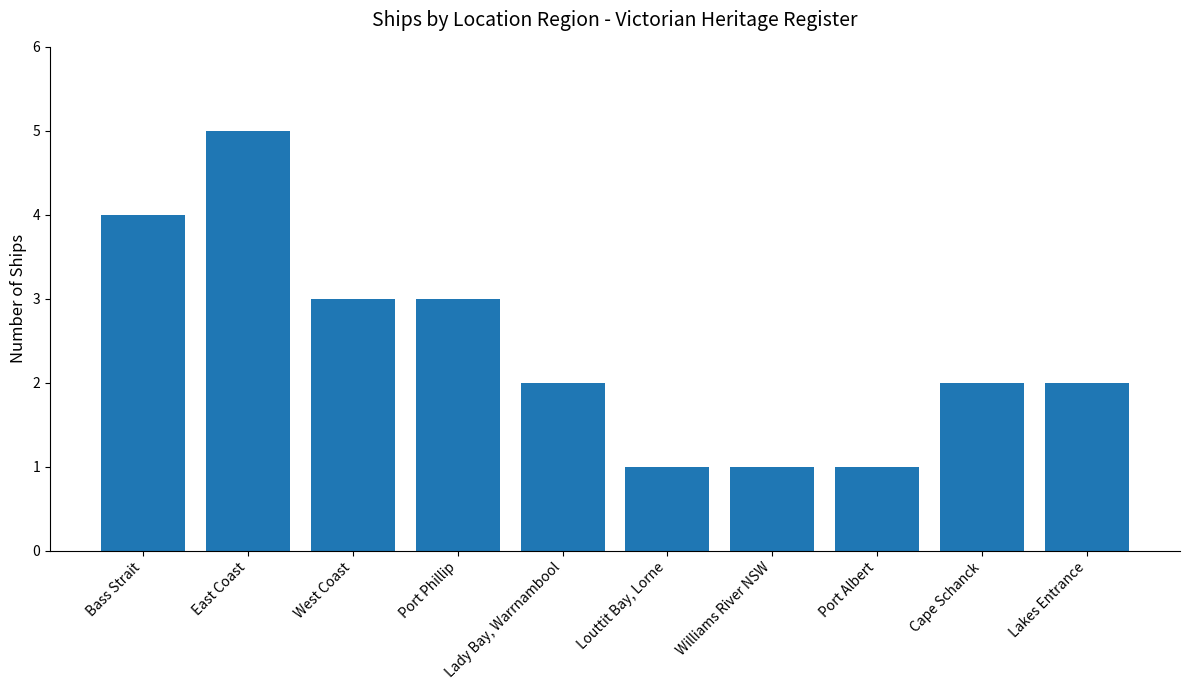

Reading left to right, what are all the values shown in this chart?

4	5	3	3	2	1	1	1	2	2